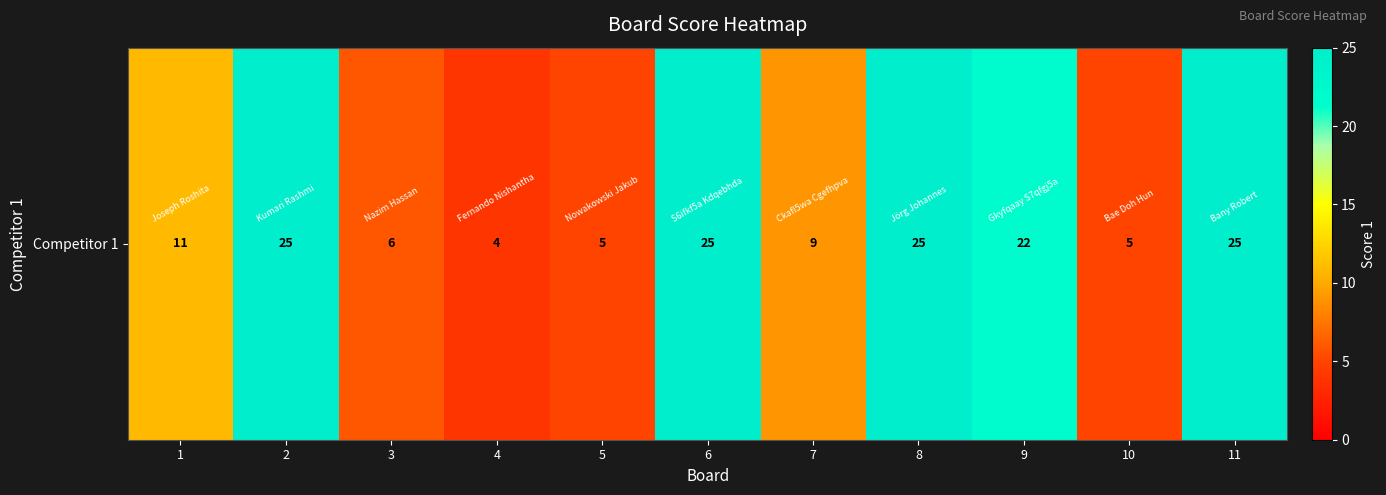

List the labels in order of value, smallest first.

4, 5, 10, 3, 7, 1, 9, 2, 6, 8, 11